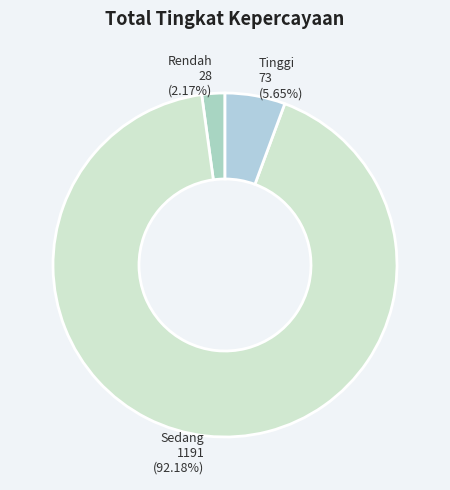

What is the largest slice in the pie chart?

Sedang